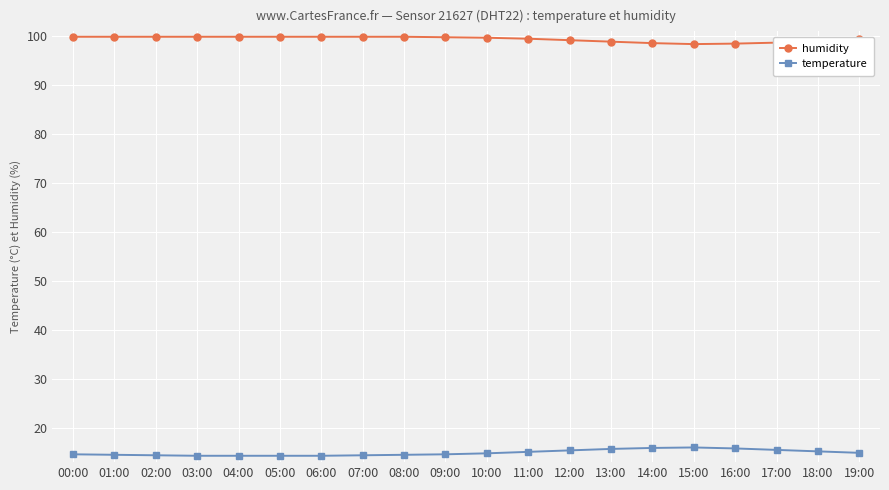

Is it true that temperature equals 15.1 at 11:00?

True